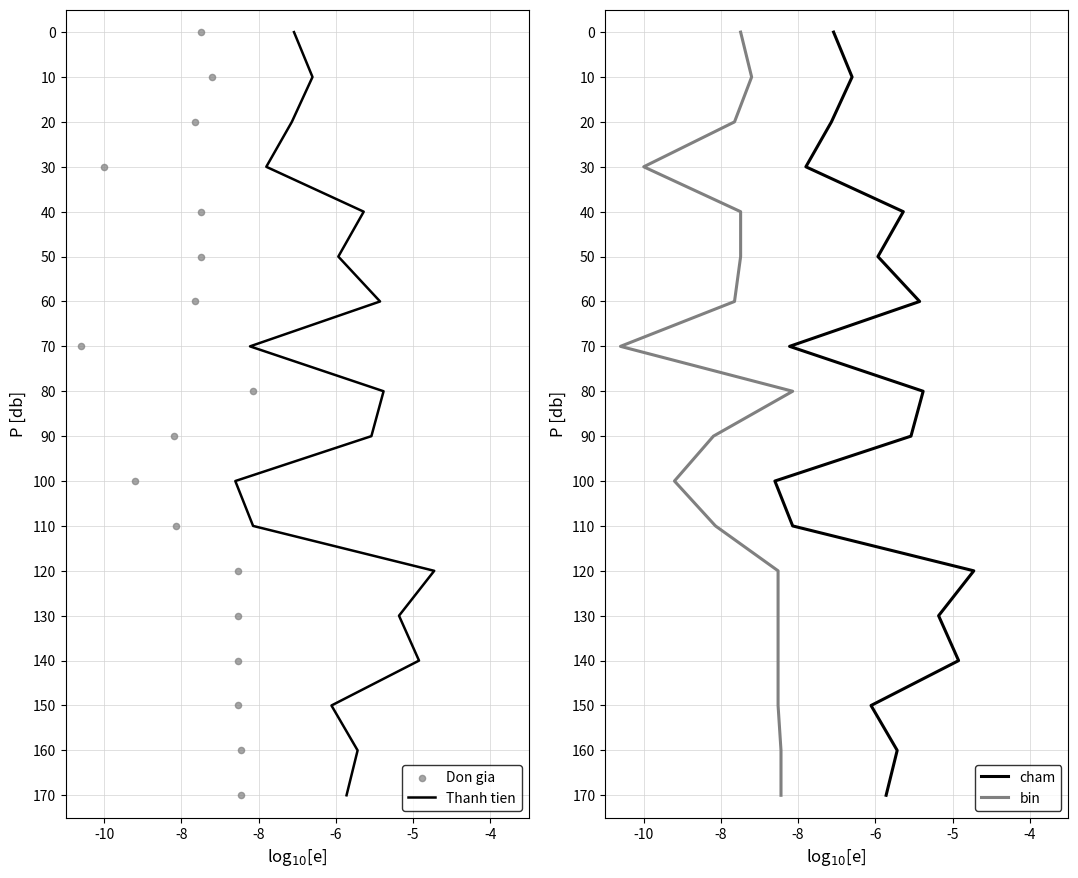

Which series reaches the minimum Y coordinate?

Thanh tien